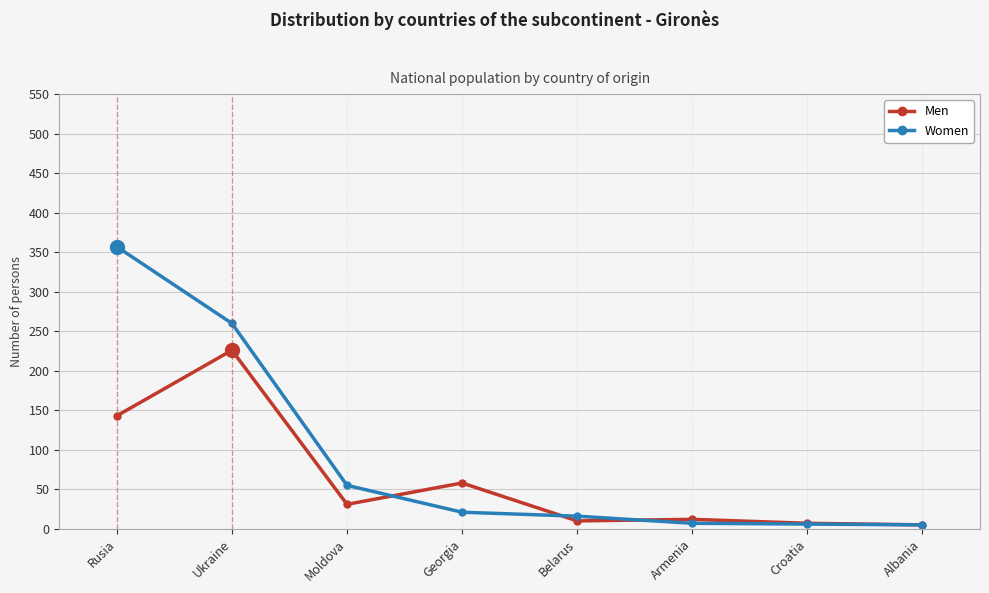

What are all the series names shown in the legend?

Men, Women